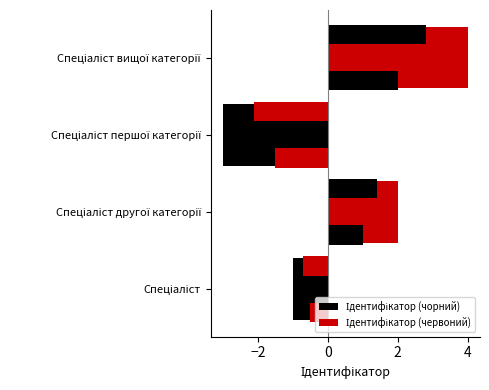

At how many categories does at least one series exceed 0?

2